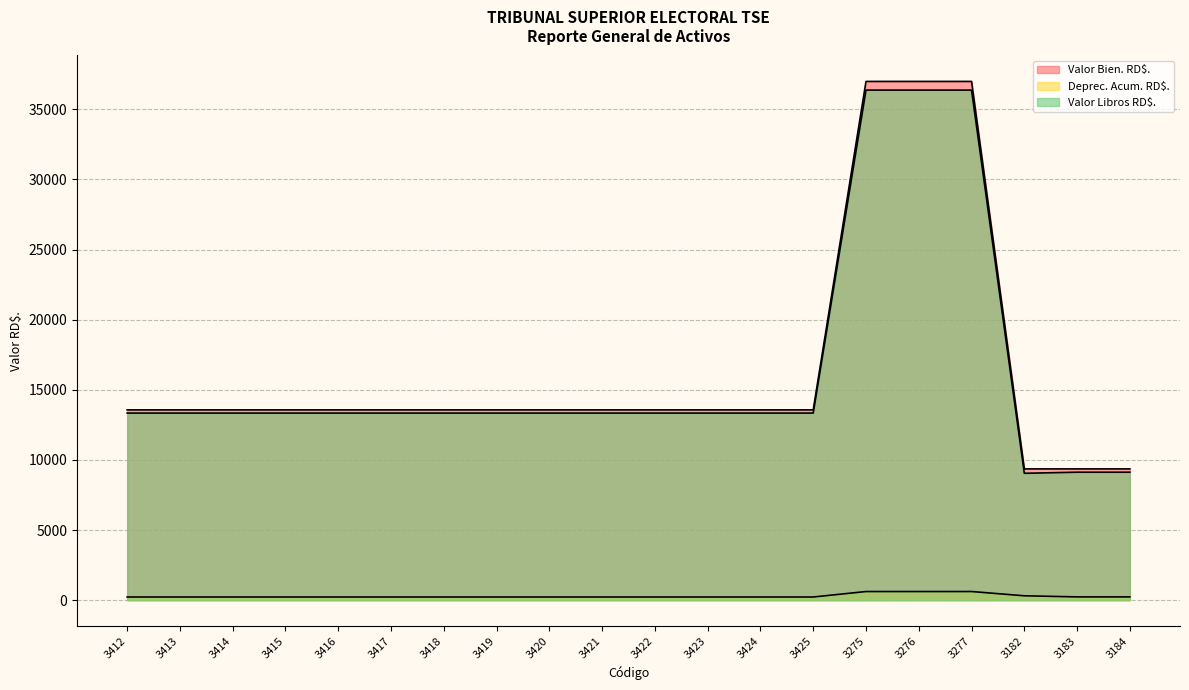

At 3184, list the series in order from smallest to largest.

Deprec. Acum. RD$., Valor Libros RD$., Valor Bien. RD$.